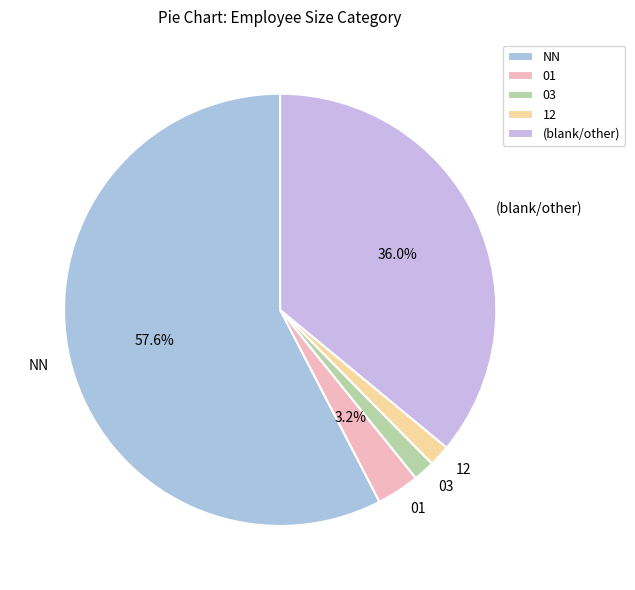

Count the number of slices in the pie.

5